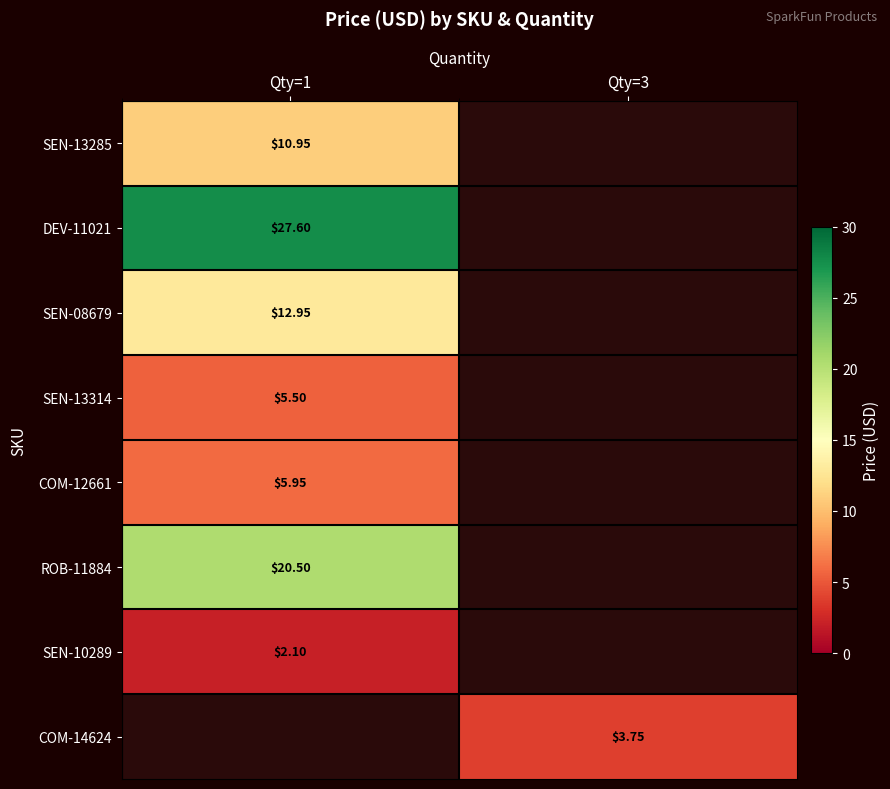

How many data points does each series have?

2